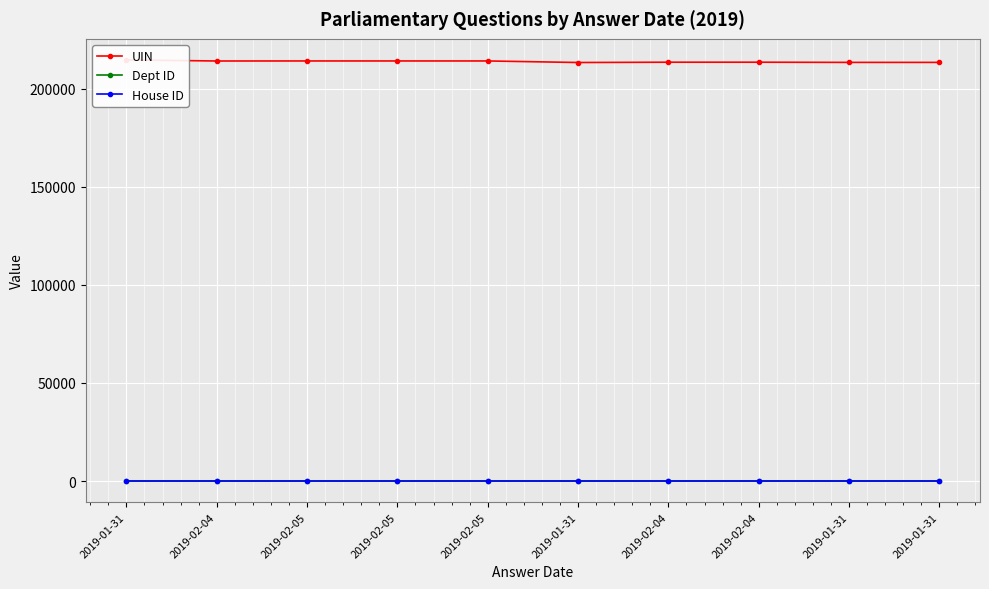

At how many categories does at least one series exceed 65899?

10